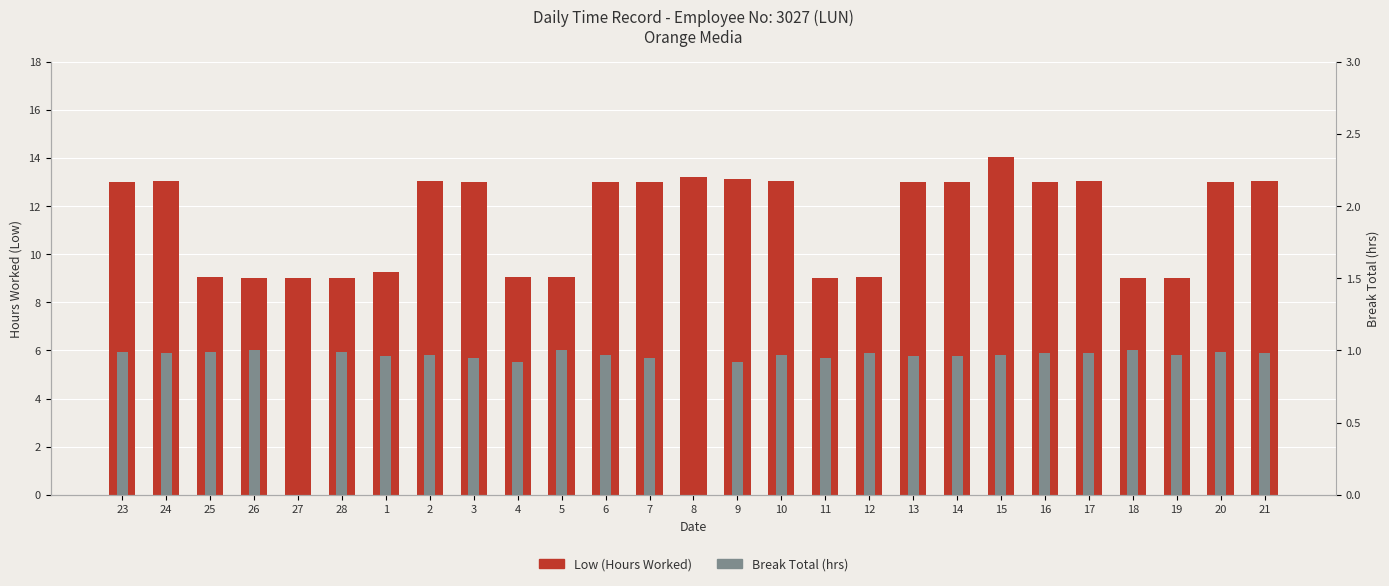

What position from the left is 20?

26